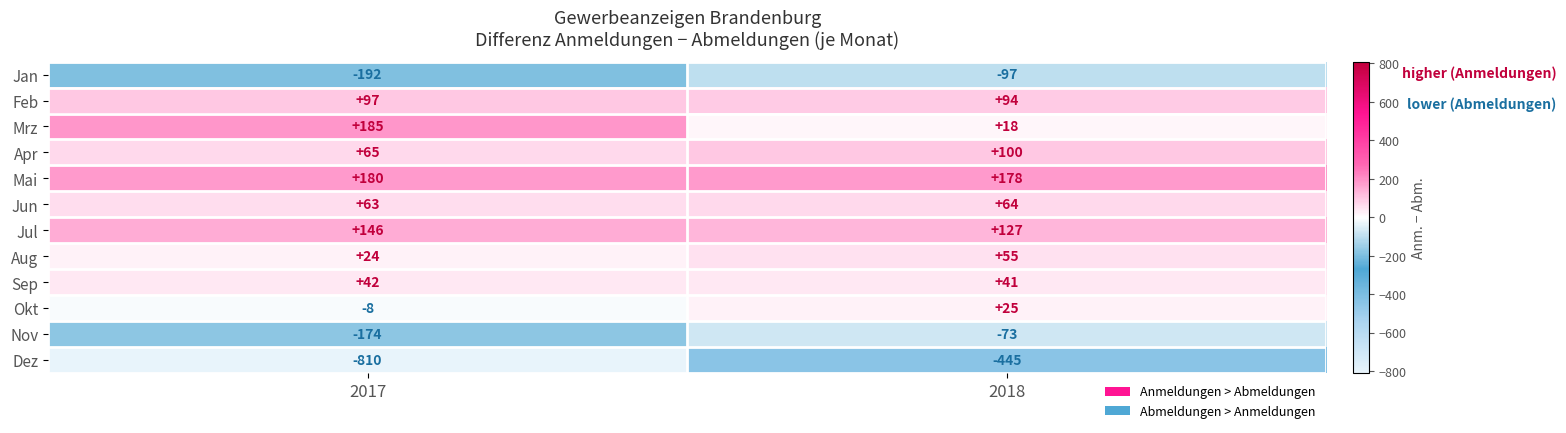

Reading left to right, extract all data points from this chart.

Jan: -192	-97
Feb: 97	94
Mrz: 185	18
Apr: 65	100
Mai: 180	178
Jun: 63	64
Jul: 146	127
Aug: 24	55
Sep: 42	41
Okt: -8	25
Nov: -174	-73
Dez: -810	-445